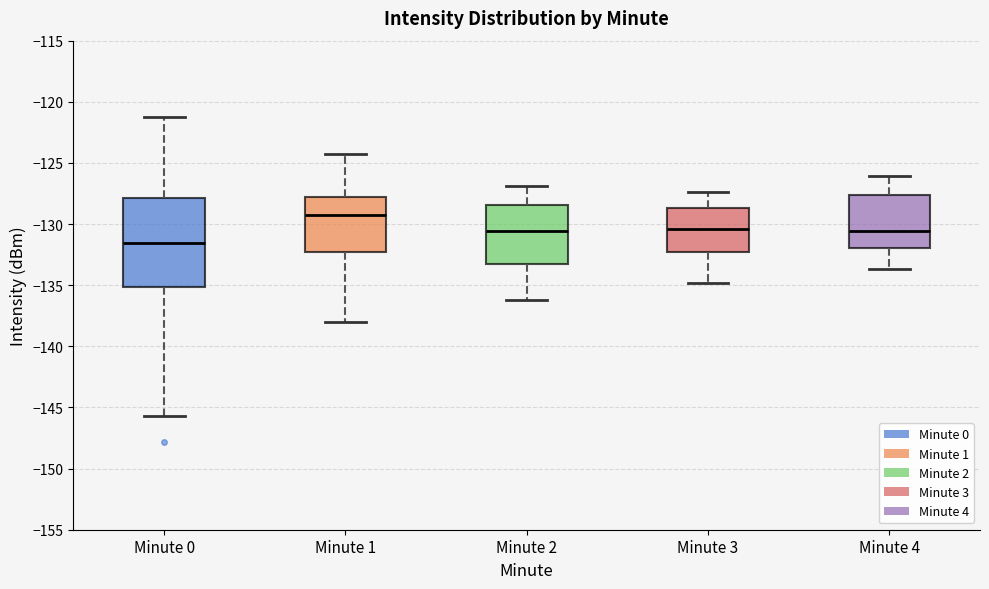

Which box has the lowest median line?

Minute 0